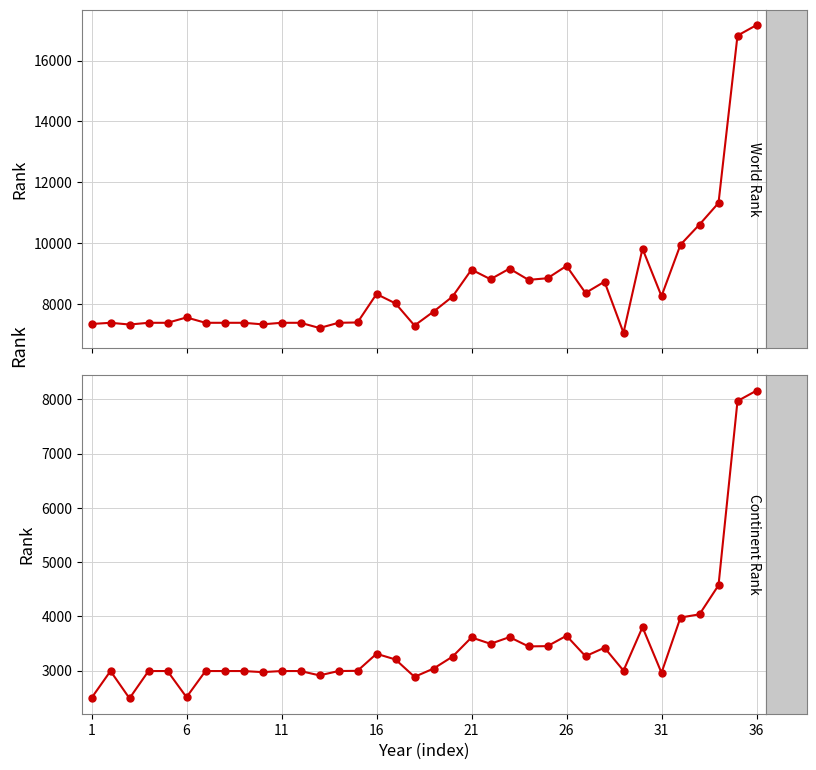

Is the value of world rank at 1 greater than the value of continent rank at 22?

Yes